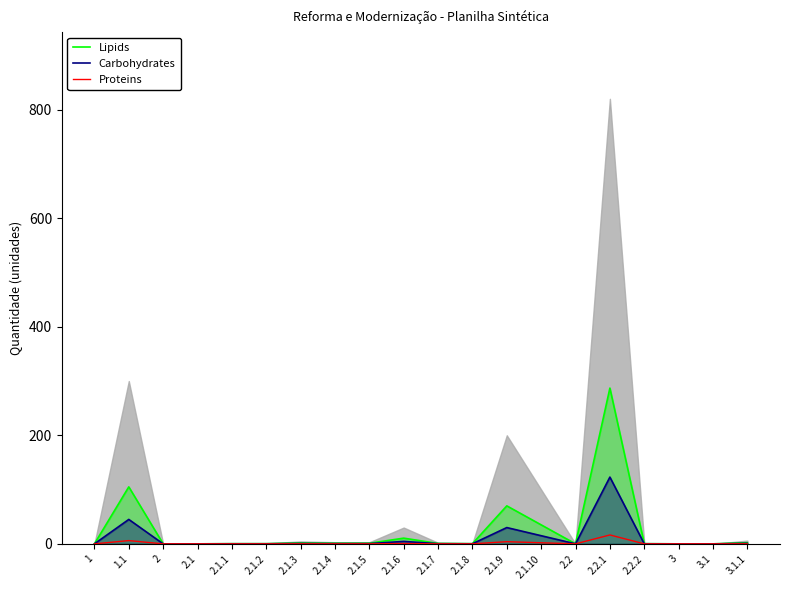

Which series has the largest range (max minus min)?

Lipids